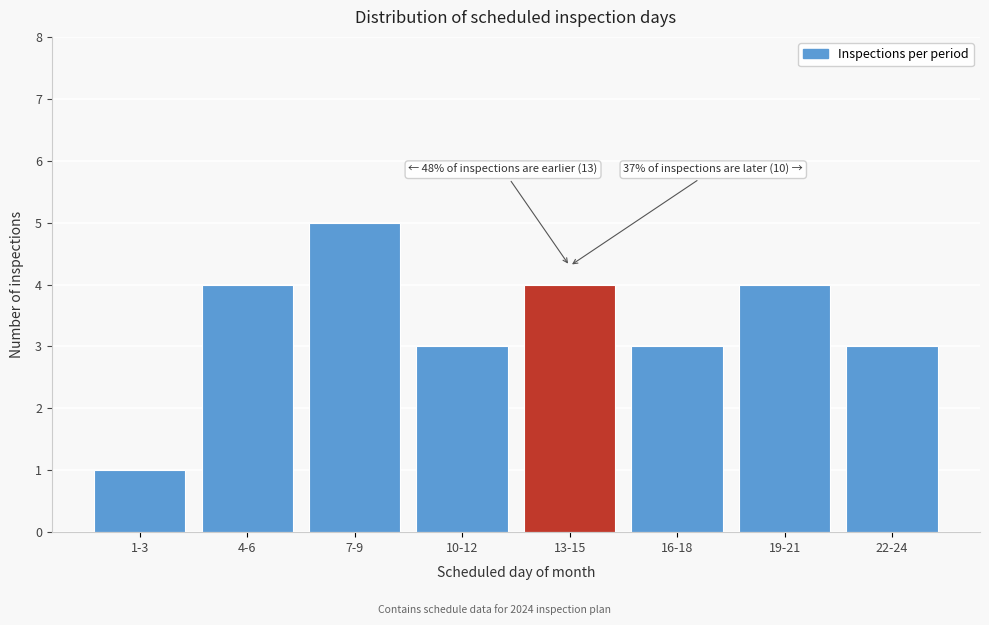

Reading right to left, transcribe all the data shown in this chart.

22-24=3	19-21=4	16-18=3	13-15=4	10-12=3	7-9=5	4-6=4	1-3=1